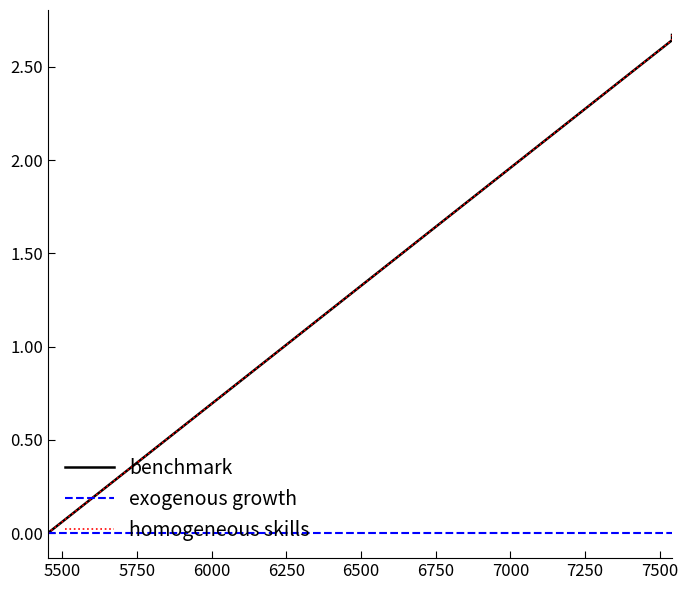

How many benchmark values are between 2 and 3?

3